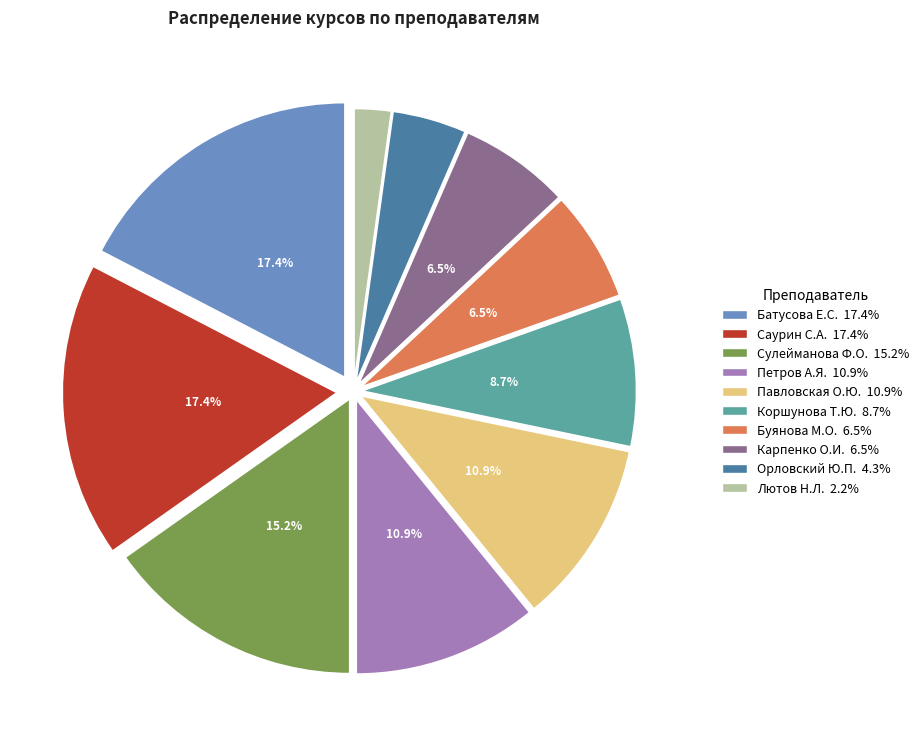

Is there any slice that represents more than half of the pie?

No